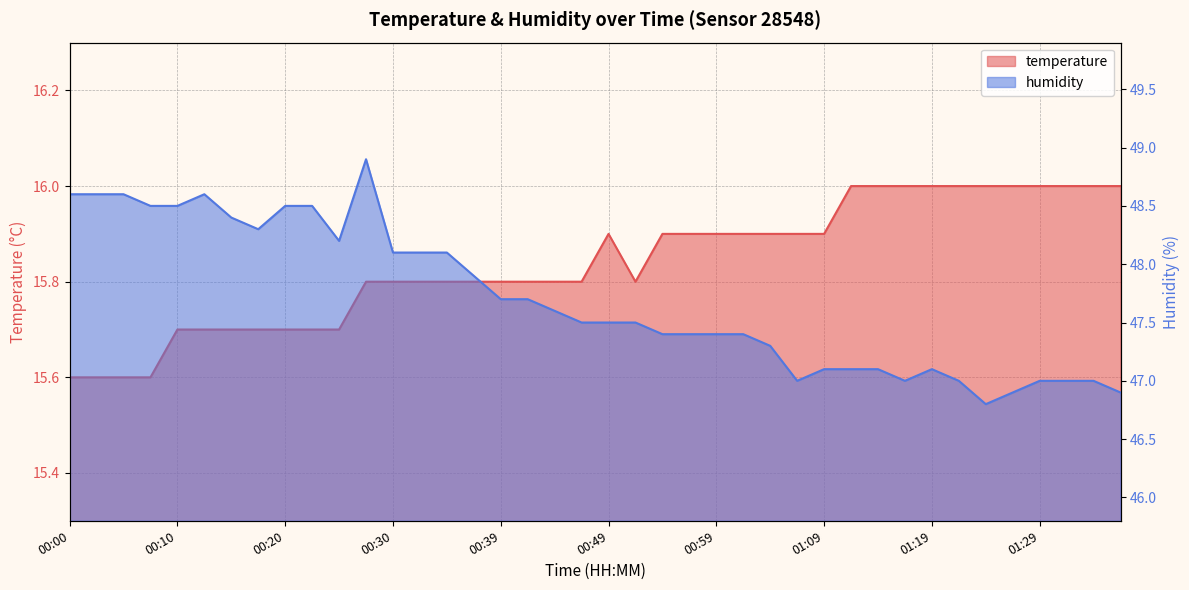

What are all the series names shown in the legend?

temperature, humidity